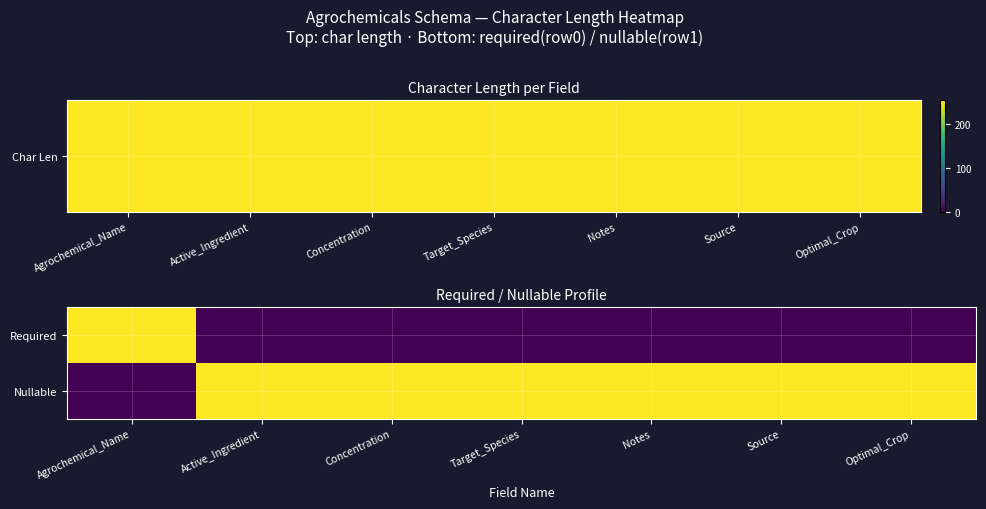

Reading left to right, transcribe all the data shown in this chart.

Required: Agrochemical_Name=1	Active_Ingredient=0	Concentration=0	Target_Species=0	Notes=0	Source=0	Optimal_Crop=0
Nullable: Agrochemical_Name=0	Active_Ingredient=1	Concentration=1	Target_Species=1	Notes=1	Source=1	Optimal_Crop=1